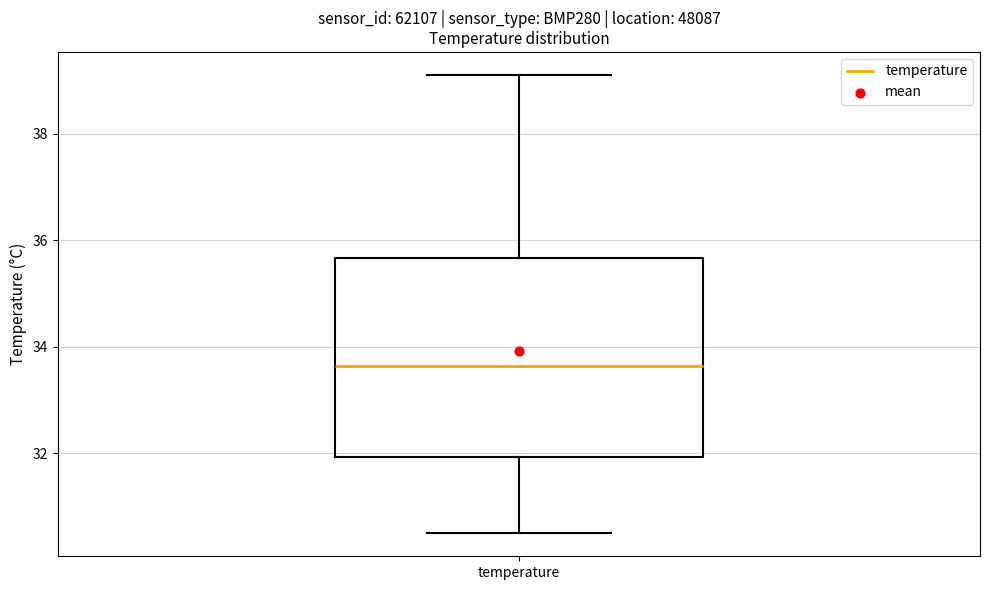

Transcribe this box plot: give where the median line is, the range the box spans, and where the two whiskers end, as read against the y-axis. The values are not printed on the chart, so give them approximately, as read against the axis.

median 33.6, box 32.0 to 35.6, whiskers 30.4 to 39.2